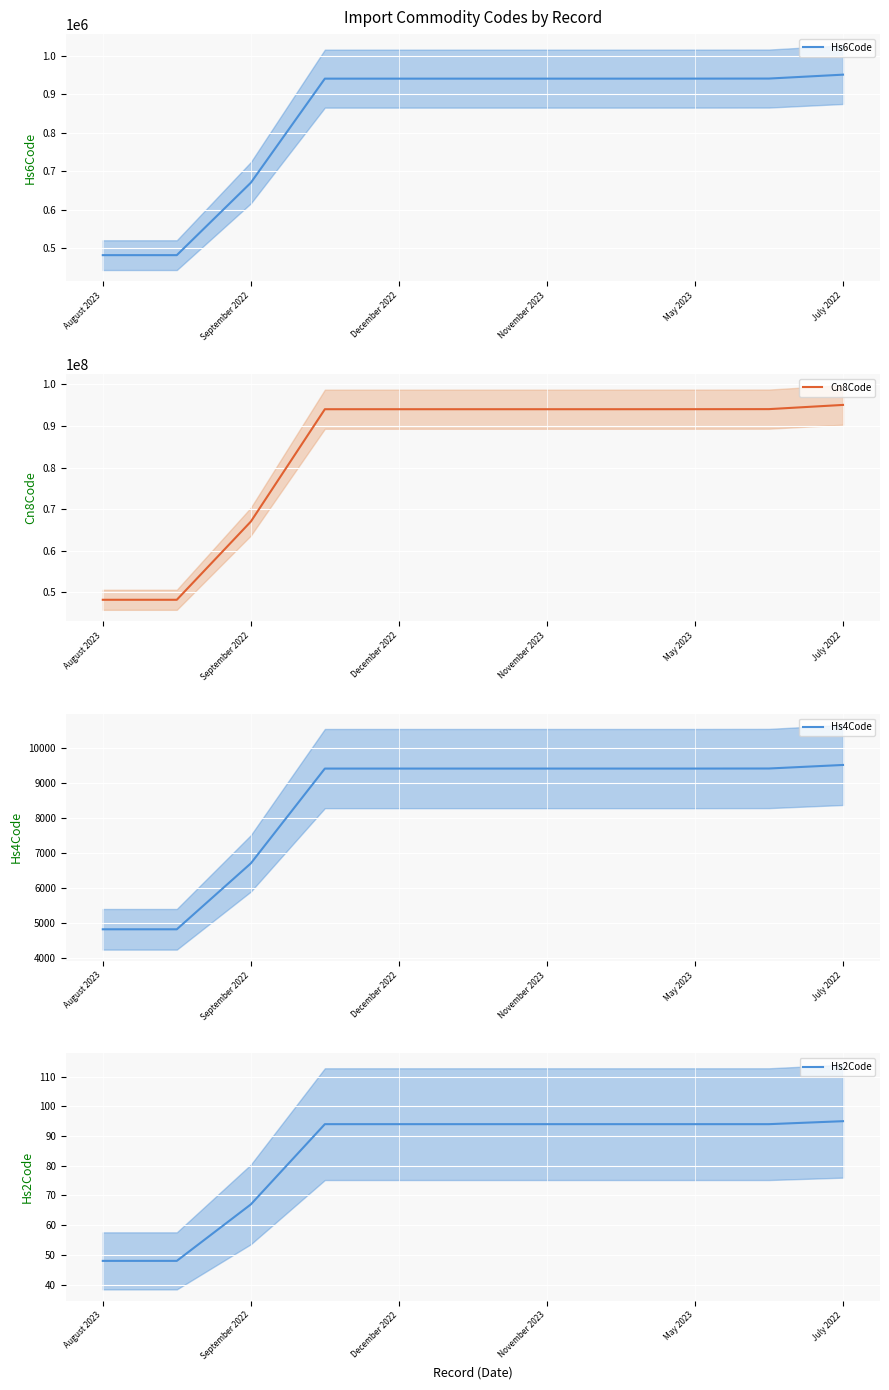

The Cn8Code series shows 28761995 at May 2023. True or false?

False